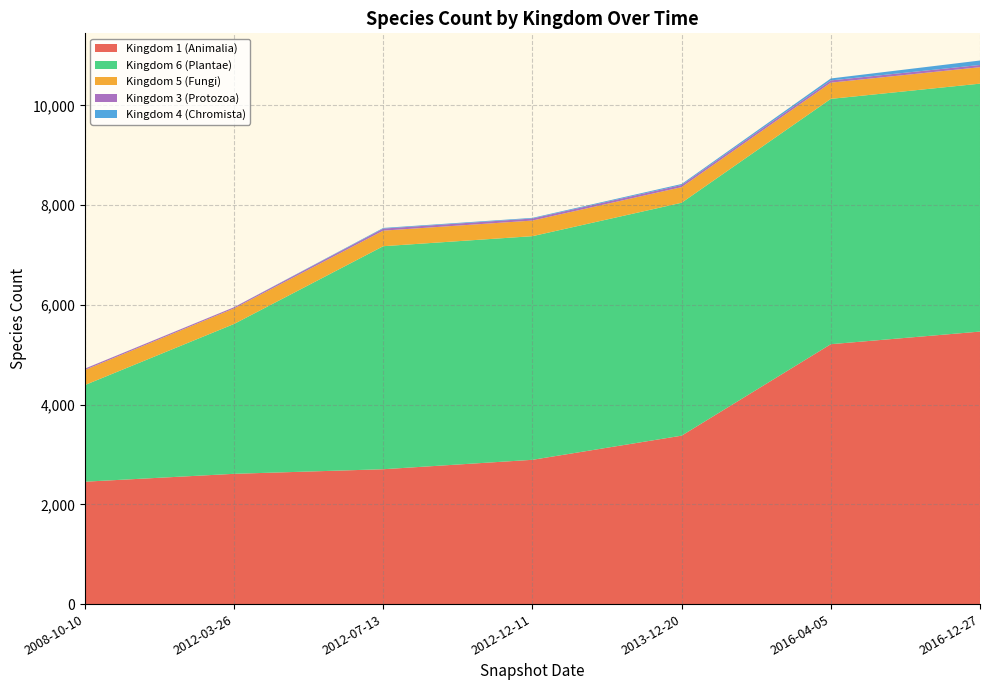

Reading right to left, extract all data points from this chart.

Kingdom 1 (Animalia): 2016-12-27=5464	2016-04-05=5211	2013-12-20=3377	2012-12-11=2893	2012-07-13=2704	2012-03-26=2612	2008-10-10=2454
Kingdom 6 (Plantae): 2016-12-27=4971	2016-04-05=4919	2013-12-20=4670	2012-12-11=4484	2012-07-13=4472	2012-03-26=3005	2008-10-10=1938
Kingdom 5 (Fungi): 2016-12-27=330	2016-04-05=325	2013-12-20=313	2012-12-11=313	2012-07-13=312	2012-03-26=312	2008-10-10=303
Kingdom 3 (Protozoa): 2016-12-27=45	2016-04-05=45	2013-12-20=43	2012-12-11=41	2012-07-13=41	2012-03-26=23	2008-10-10=26
Kingdom 4 (Chromista): 2016-12-27=89	2016-04-05=39	2013-12-20=20	2012-12-11=13	2012-07-13=13	2012-03-26=1	2008-10-10=1